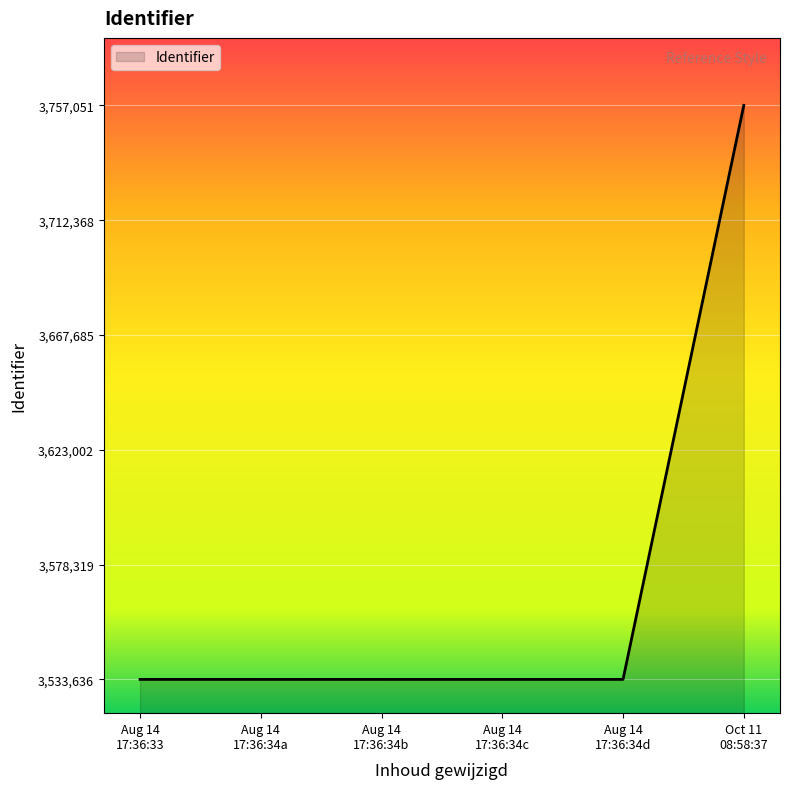

What is the label of the 4th point from the right?

Aug 14 17:36:34b